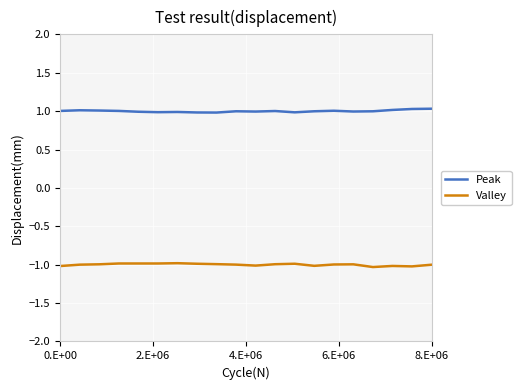

What is the minimum value for Valley?

-1.0